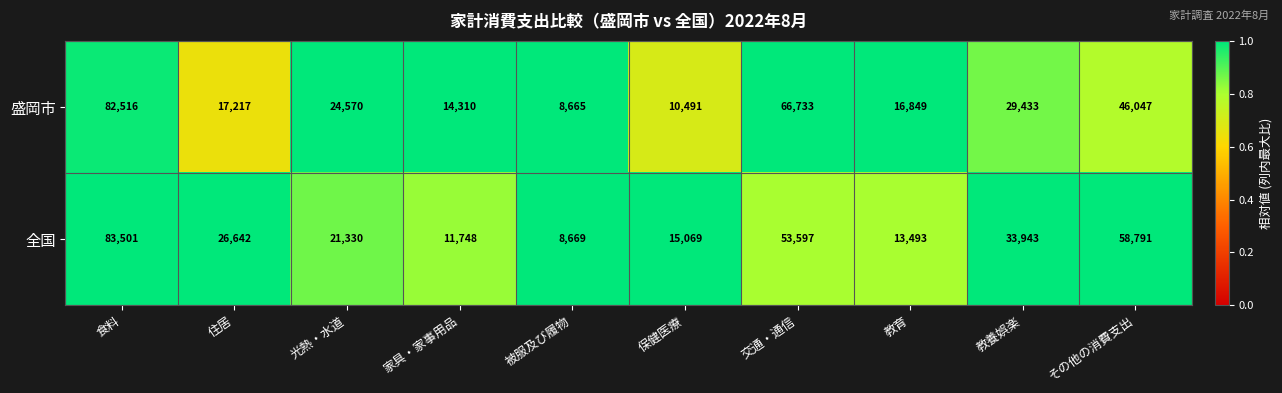

Reading left to right, list all the values displayed in this chart.

盛岡市: 82516	17217	24570	14310	8665	10491	66733	16849	29433	46047
全国: 83501	26642	21330	11748	8669	15069	53597	13493	33943	58791